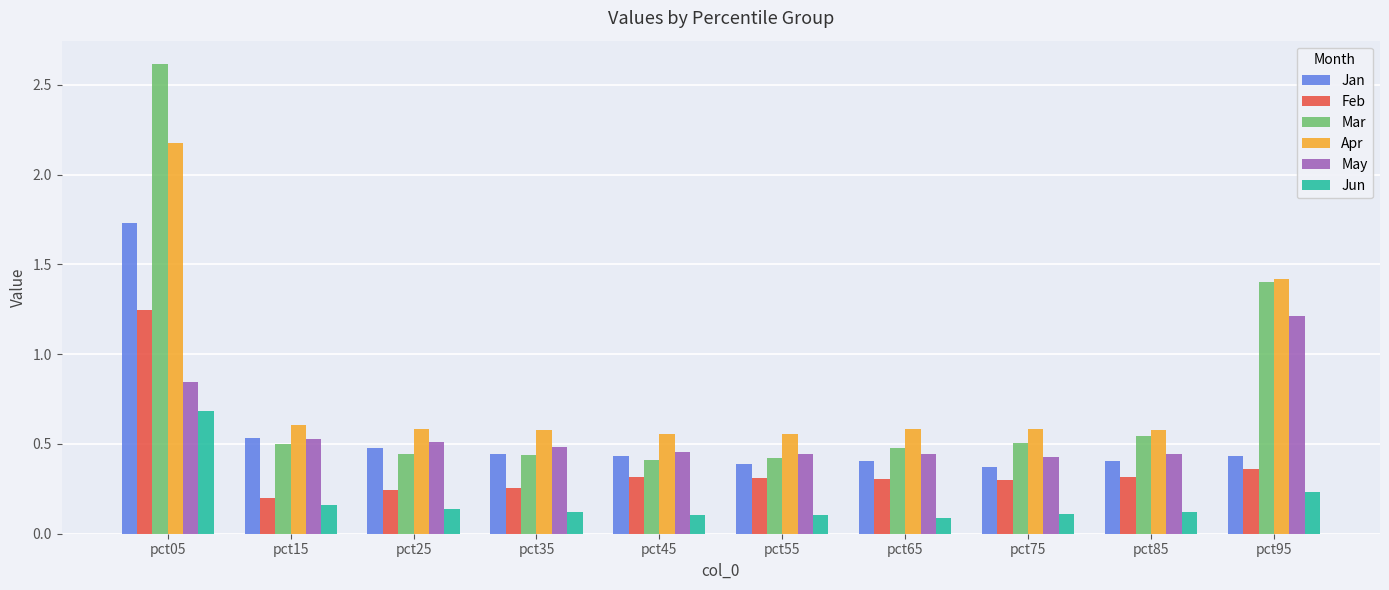

What is the difference between the maximum and minimum values in the Feb series?

1.0